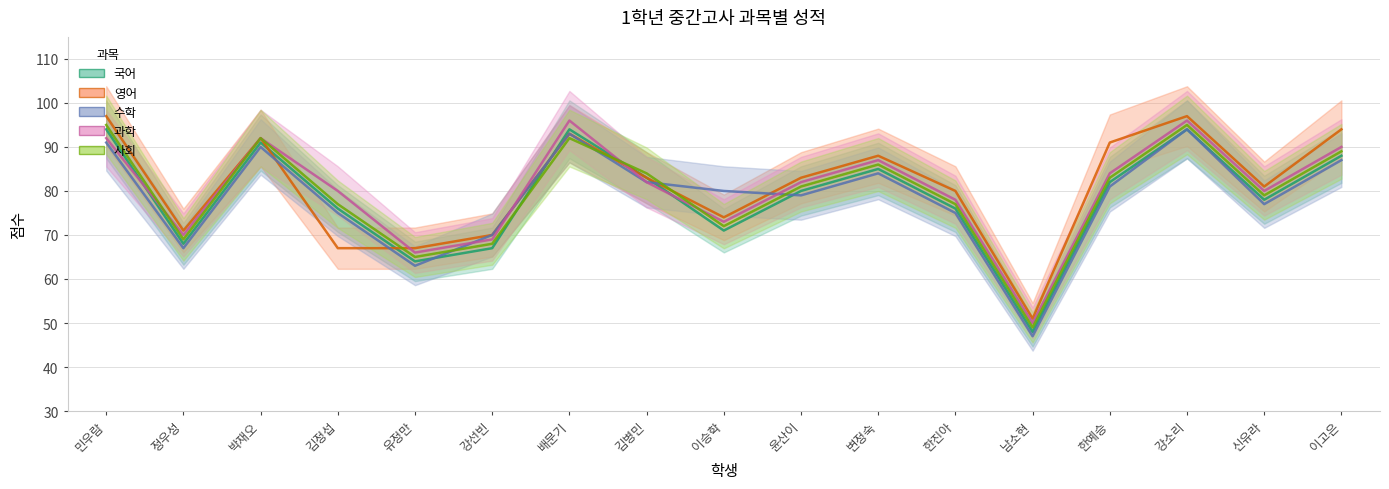

Rank the categories by 국어 value from lowest to highest.

남소현, 유정만, 강선빈, 정우성, 이승학, 김정섭, 한진아, 신유라, 윤산이, 한예승, 김병민, 변정숙, 이고은, 박재오, 민우람, 배문기, 강소리